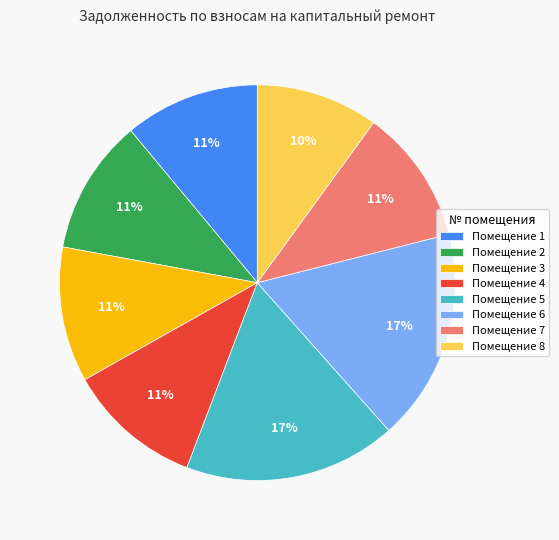

Is there any slice that represents more than half of the pie?

No